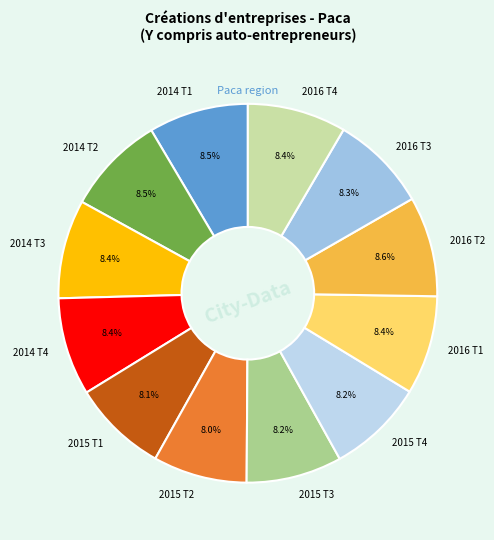

Count the number of slices in the pie.

12